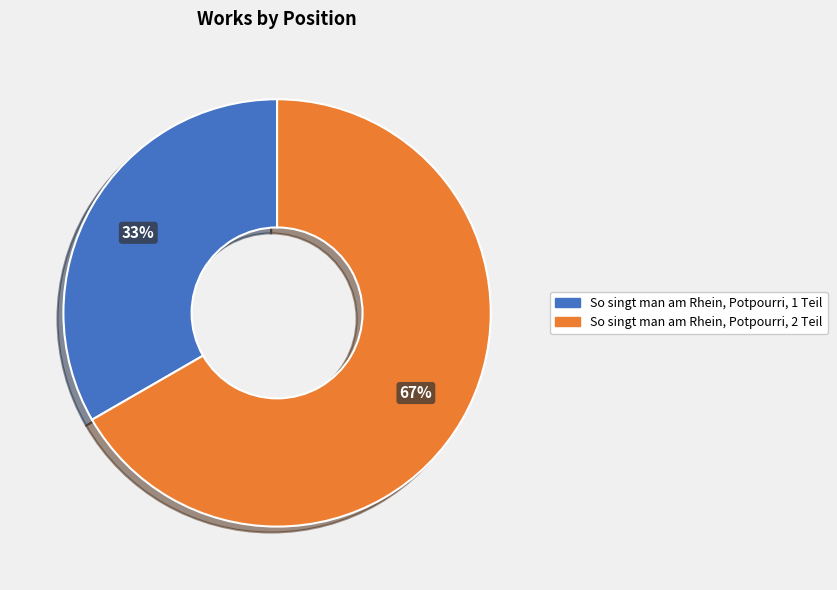

Which category has the smallest portion of the pie?

So singt man am Rhein, Potpourri, 1 Teil